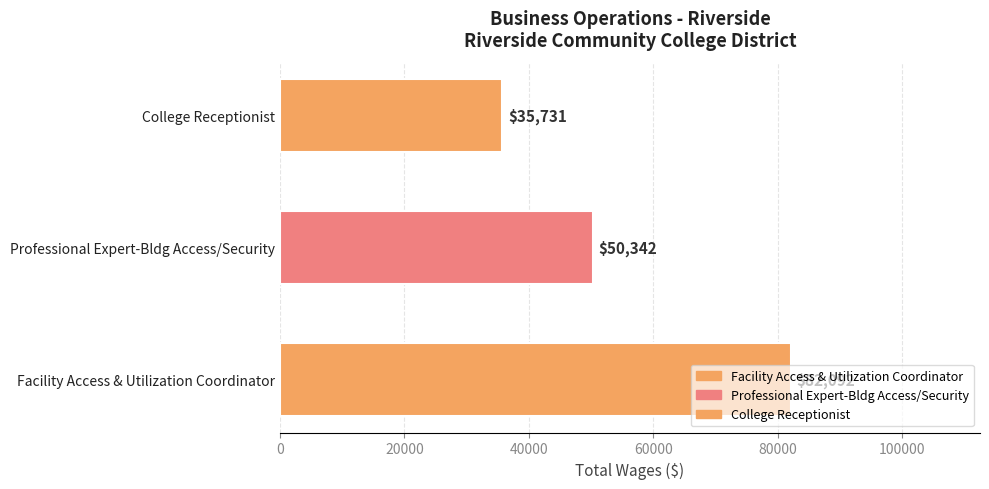

What is the ratio of the value at Professional Expert-Bldg Access/Security to the value at Facility Access & Utilization Coordinator?

0.6